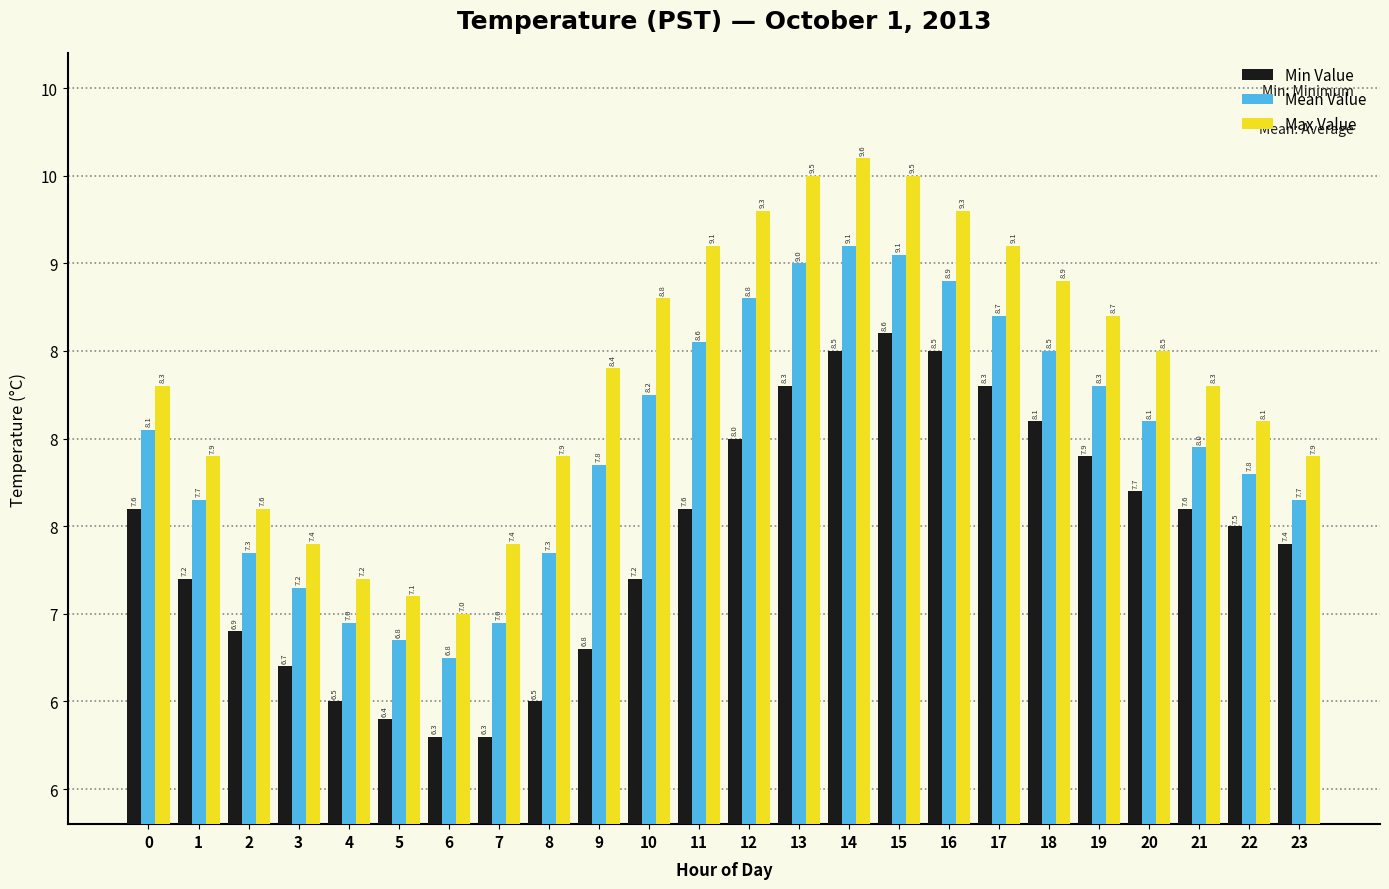

Reading left to right, list all the values displayed in this chart.

Min Value: 7.6	7.2	6.9	6.7	6.5	6.4	6.3	6.3	6.5	6.8	7.2	7.6	8.0	8.3	8.5	8.6	8.5	8.3	8.1	7.9	7.7	7.6	7.5	7.4
Mean Value: 8.1	7.7	7.3	7.2	7.0	6.8	6.8	7.0	7.3	7.8	8.2	8.6	8.8	9.0	9.1	9.1	8.9	8.7	8.5	8.3	8.1	8.0	7.8	7.7
Max Value: 8.3	7.9	7.6	7.4	7.2	7.1	7.0	7.4	7.9	8.4	8.8	9.1	9.3	9.5	9.6	9.5	9.3	9.1	8.9	8.7	8.5	8.3	8.1	7.9